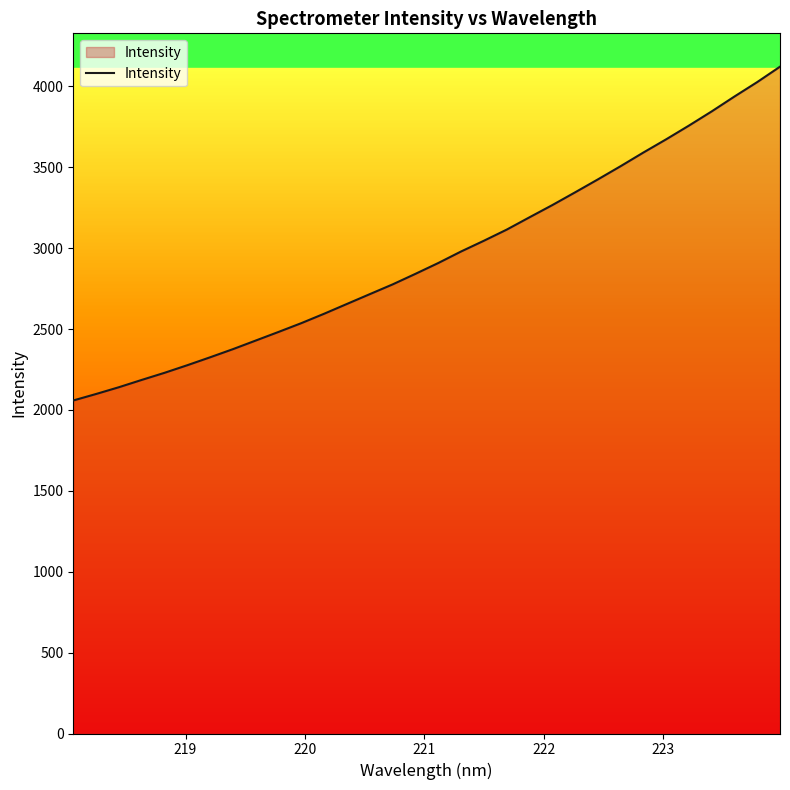

What is the difference between the maximum and minimum values?

2063.5